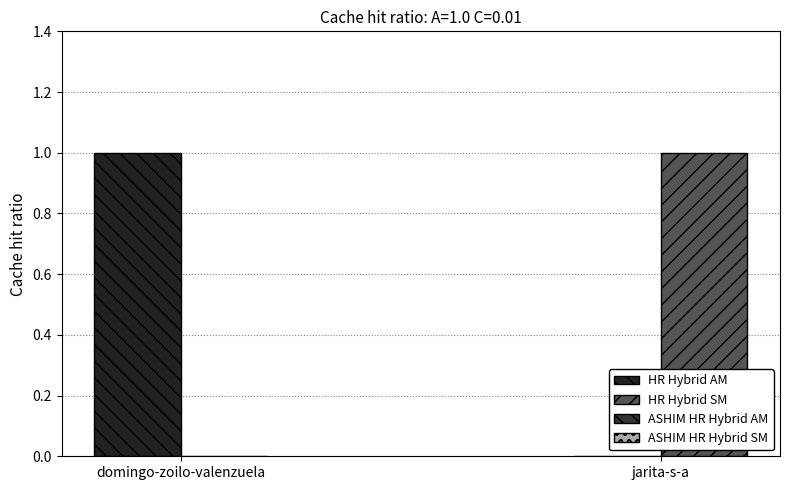

The value of HR Hybrid SM at domingo-zoilo-valenzuela is 1. True or false?

False